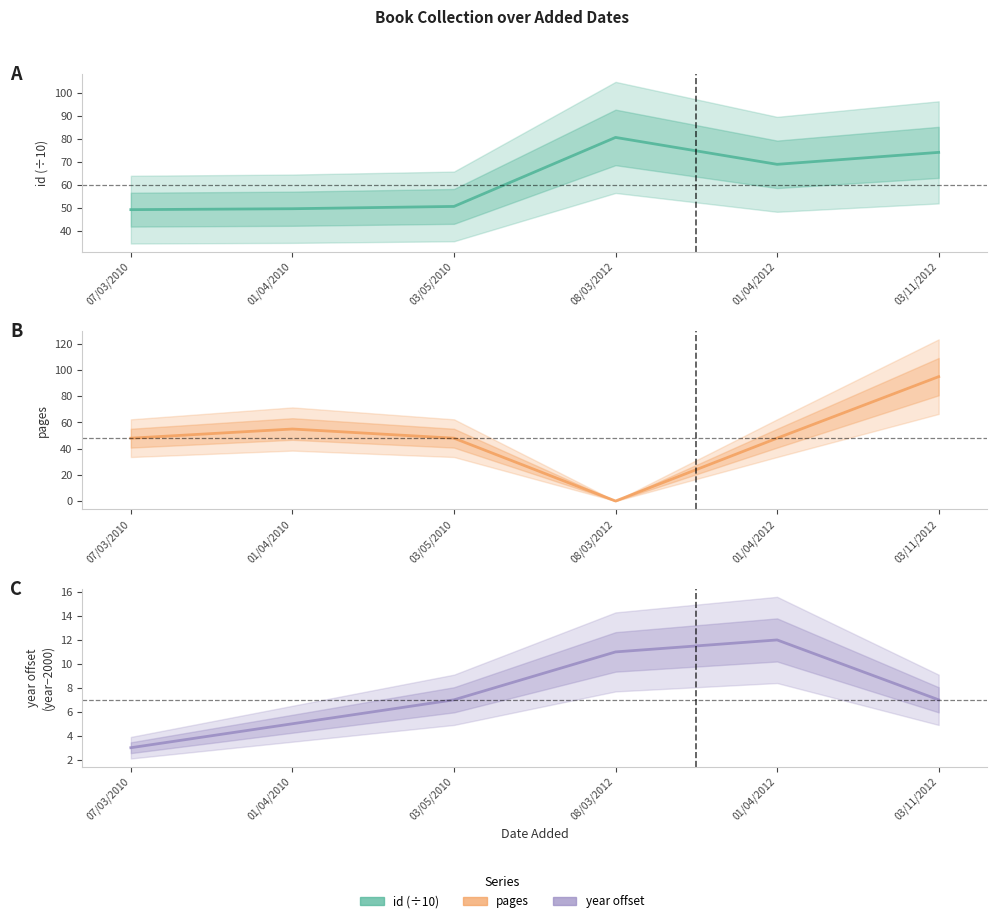

At how many categories does at least one series exceed 91?

1